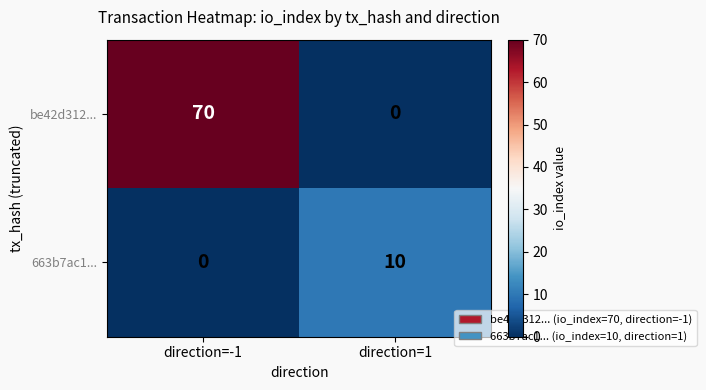

The be42d312... series shows 46 at direction=1. True or false?

False